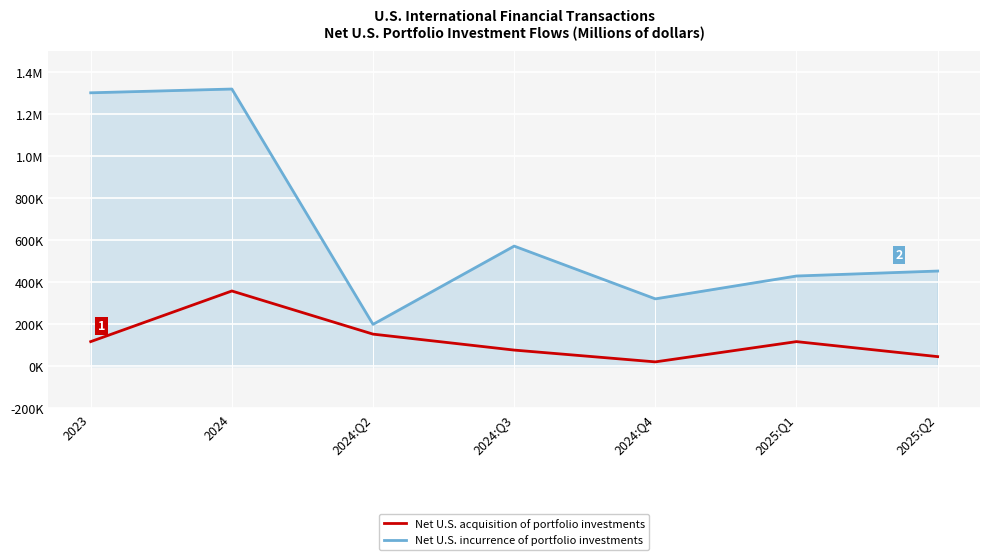

Which series has the widest spread of values?

Net U.S. incurrence of portfolio investments